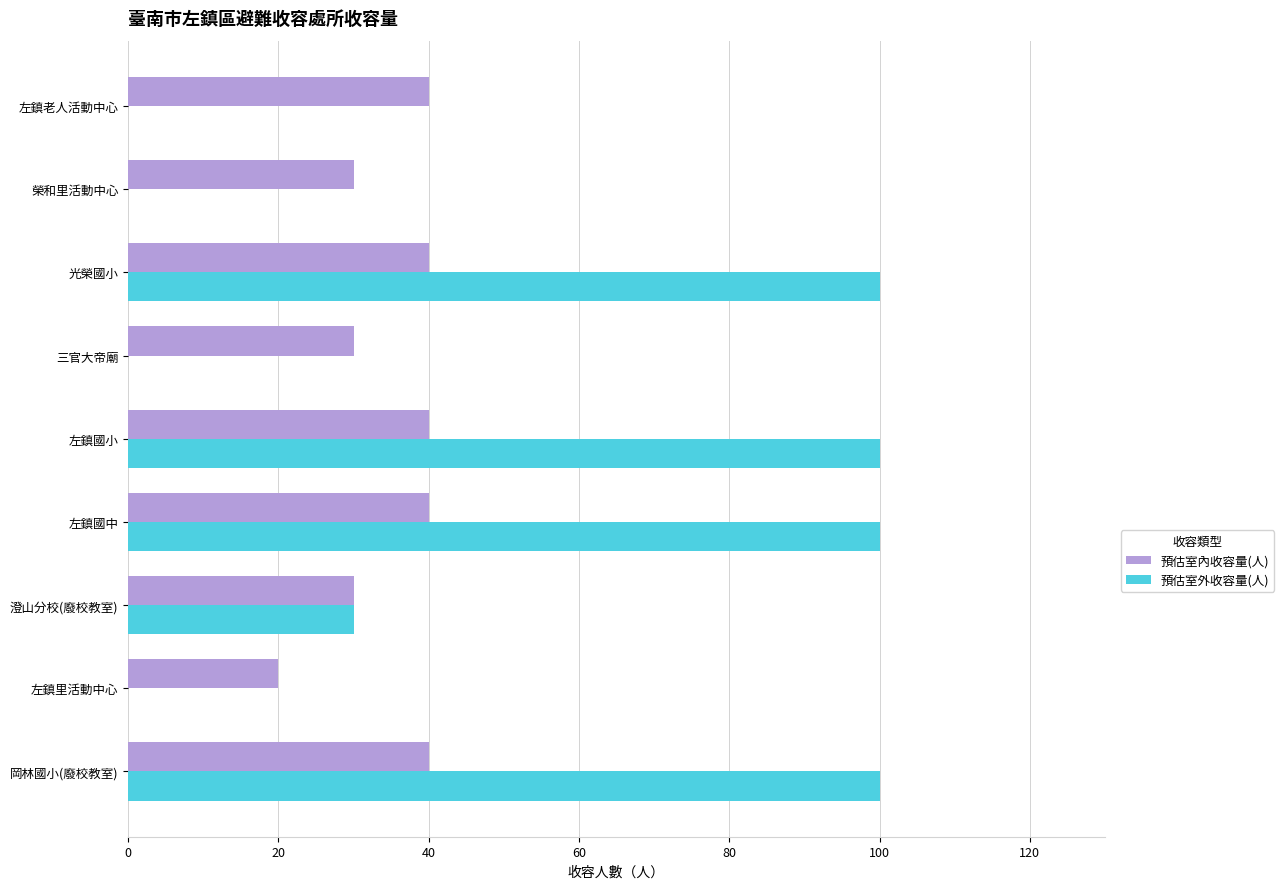

The 預估室外收容量(人) series shows 100 at 光榮國小. True or false?

True